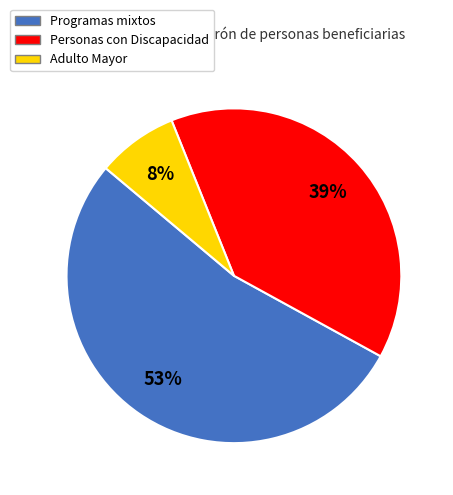

How many slices are in this pie chart?

3